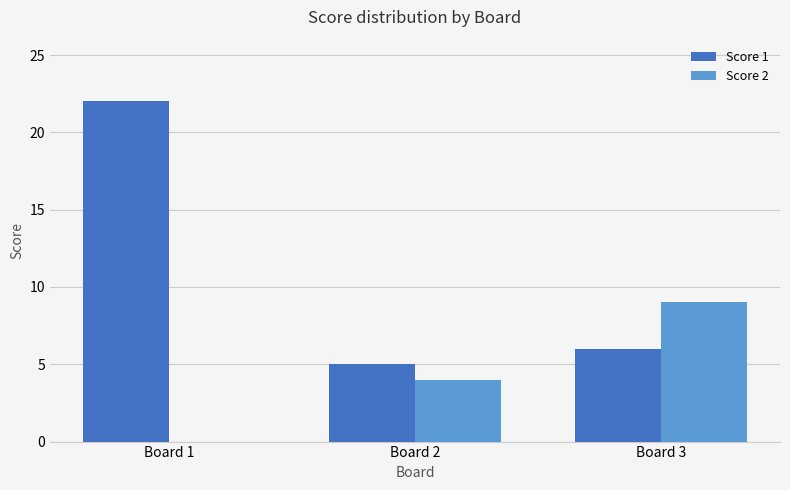

What are all the series names shown in the legend?

Score 1, Score 2